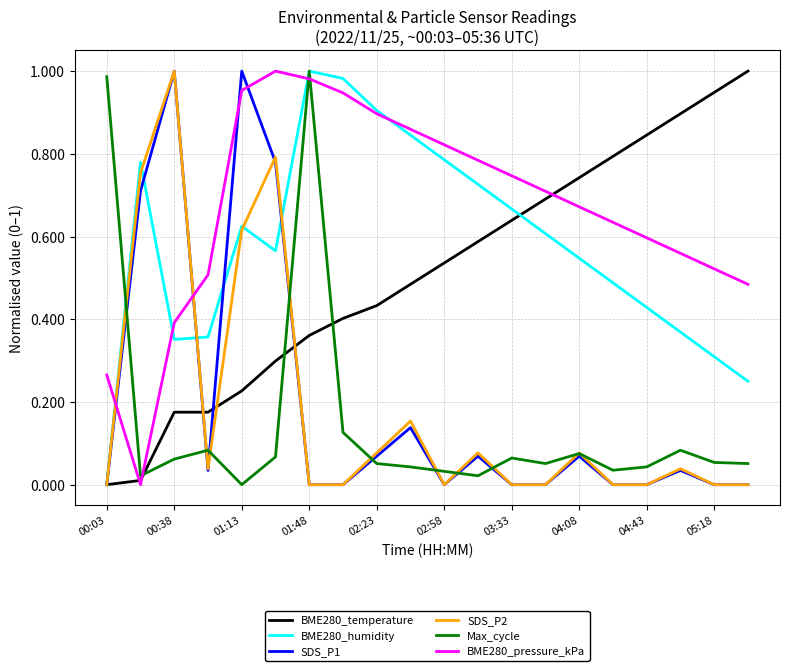

True or false: BME280_temperature and Max_cycle cross at least once.

True